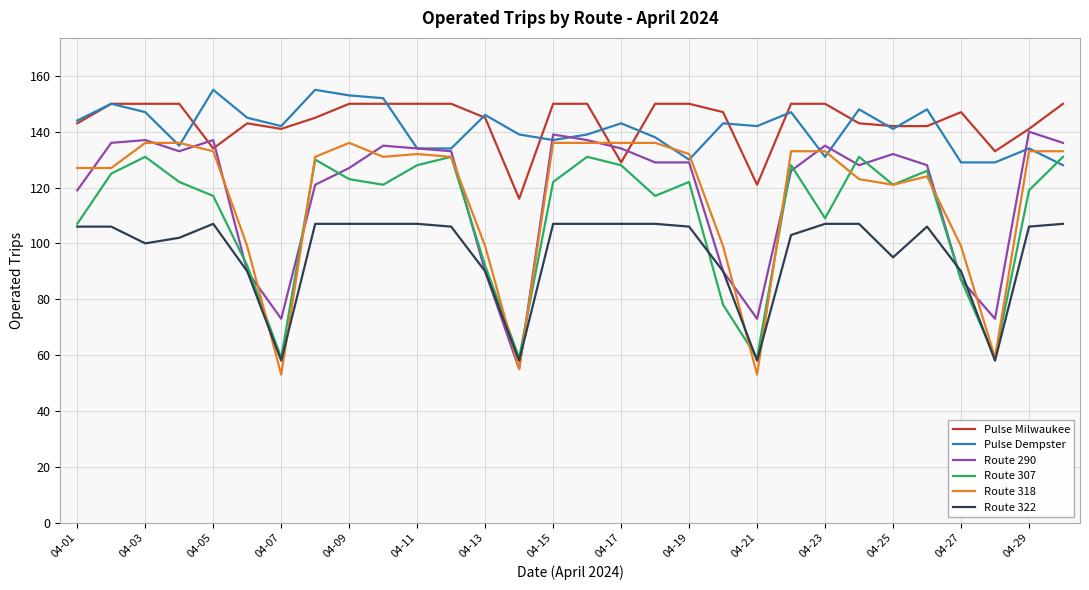

Rank the series by their maximum value, from lowest to highest.

Route 322, Route 307, Route 318, Route 290, Pulse Milwaukee, Pulse Dempster